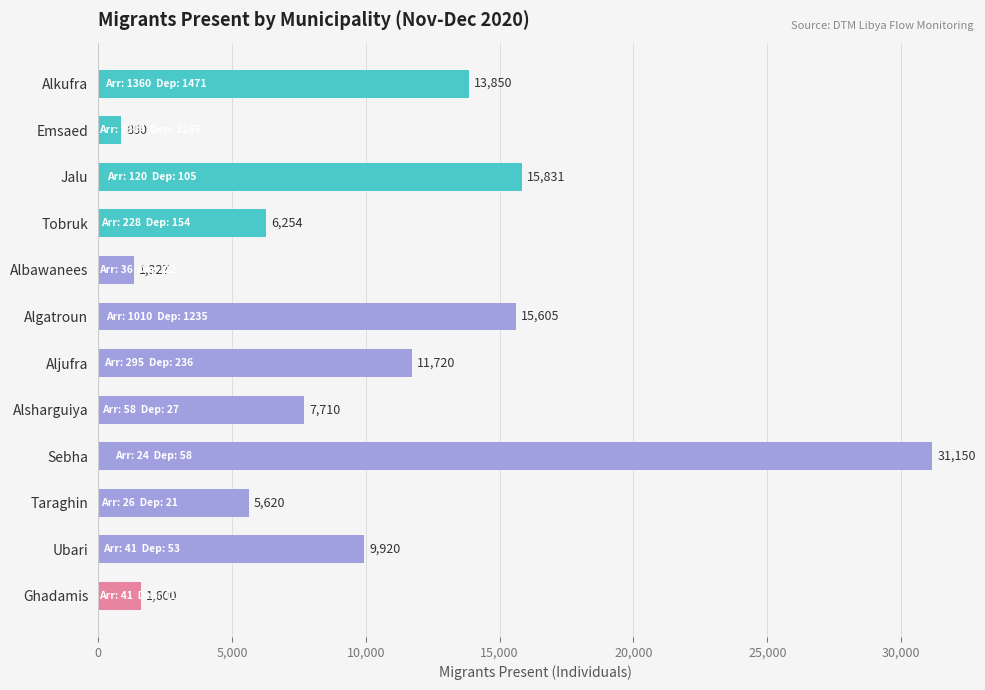

Reading bottom to top, what are all the values shown in this chart?

1600	9920	5620	31150	7710	11720	15605	1327	6254	15831	860	13850